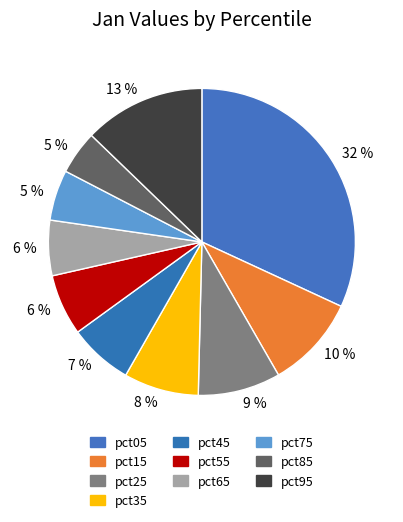

How many slices are in this pie chart?

10